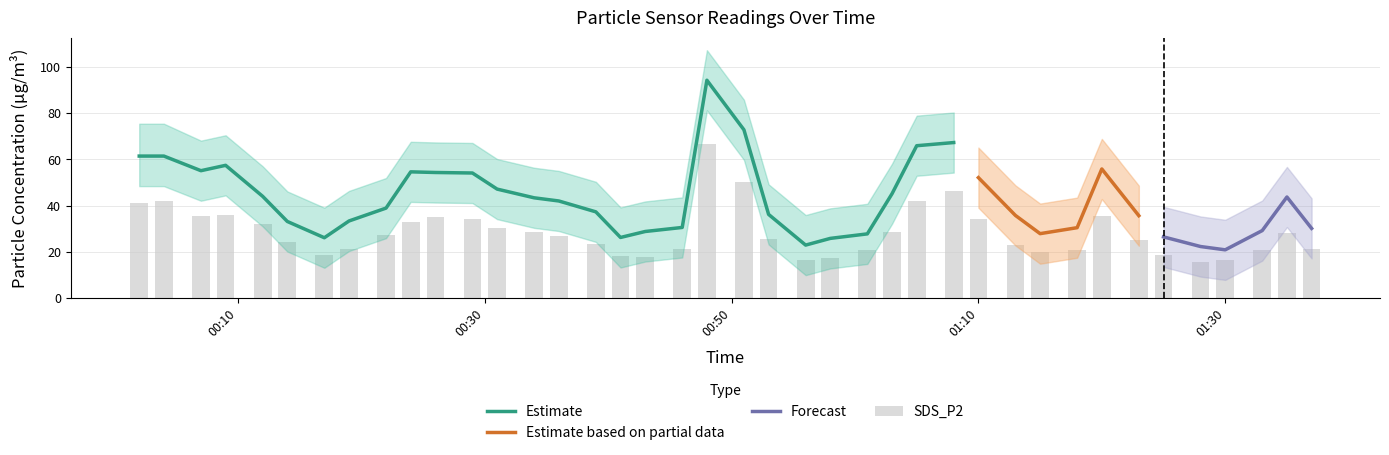

What is the total value across all series at 2022/01/05 01:37?

111.8